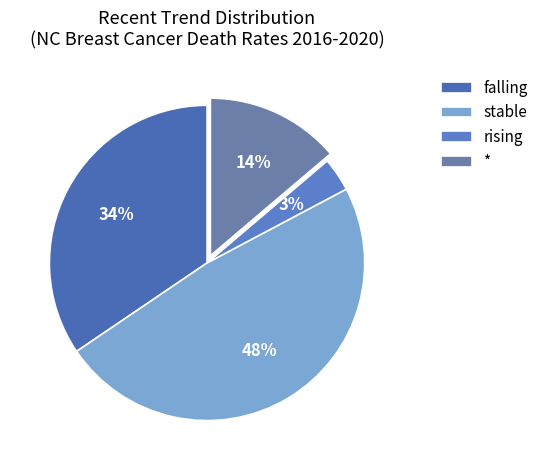

What is the largest slice in the pie chart?

stable